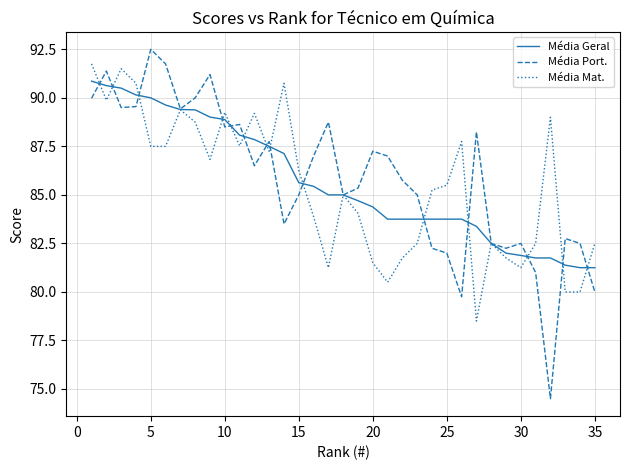

What is the maximum value for Média Mat.?

91.8